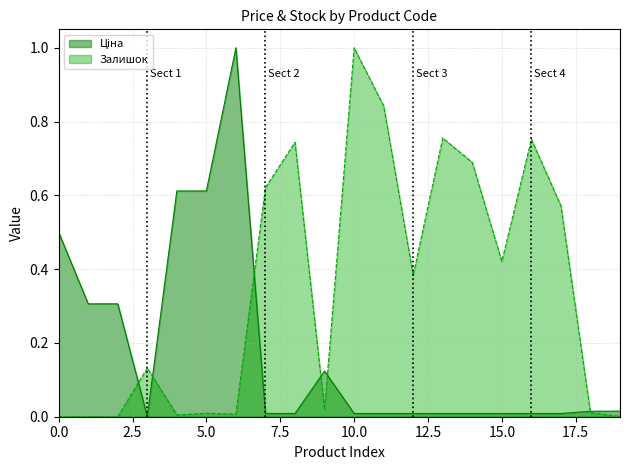

What is the maximum value shown in the chart?

1.0